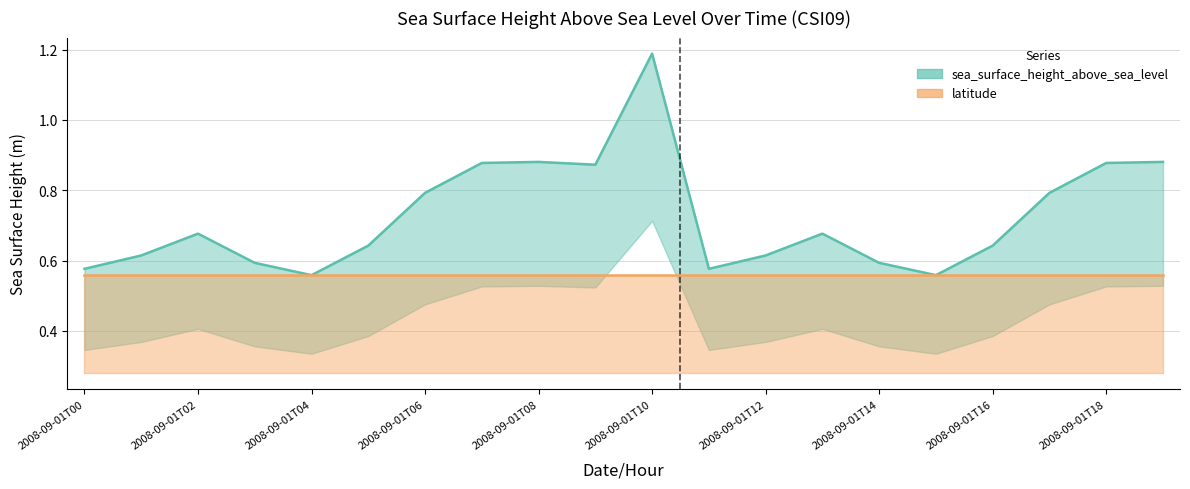

What is the difference between the values at 2008-09-01T04 and 2008-09-01T01?

0.1